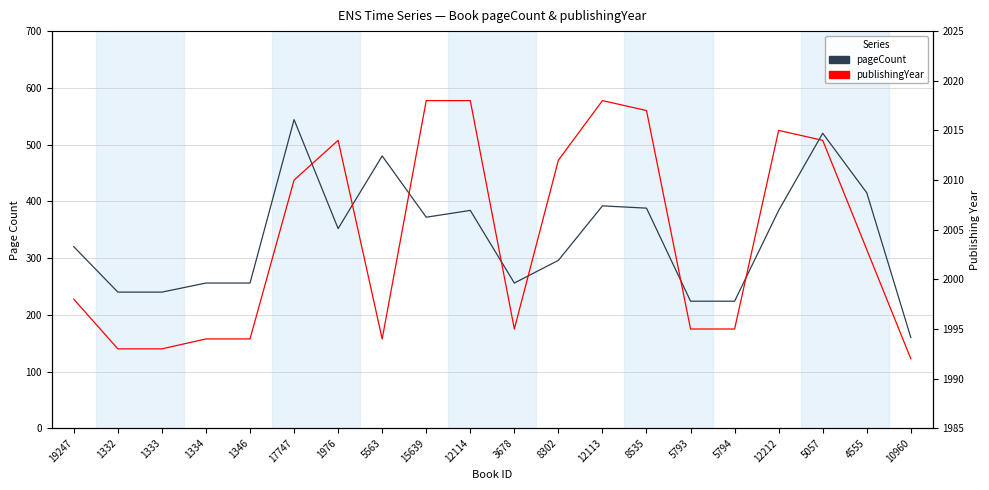

At which label does pageCount first exceed 352?

17747